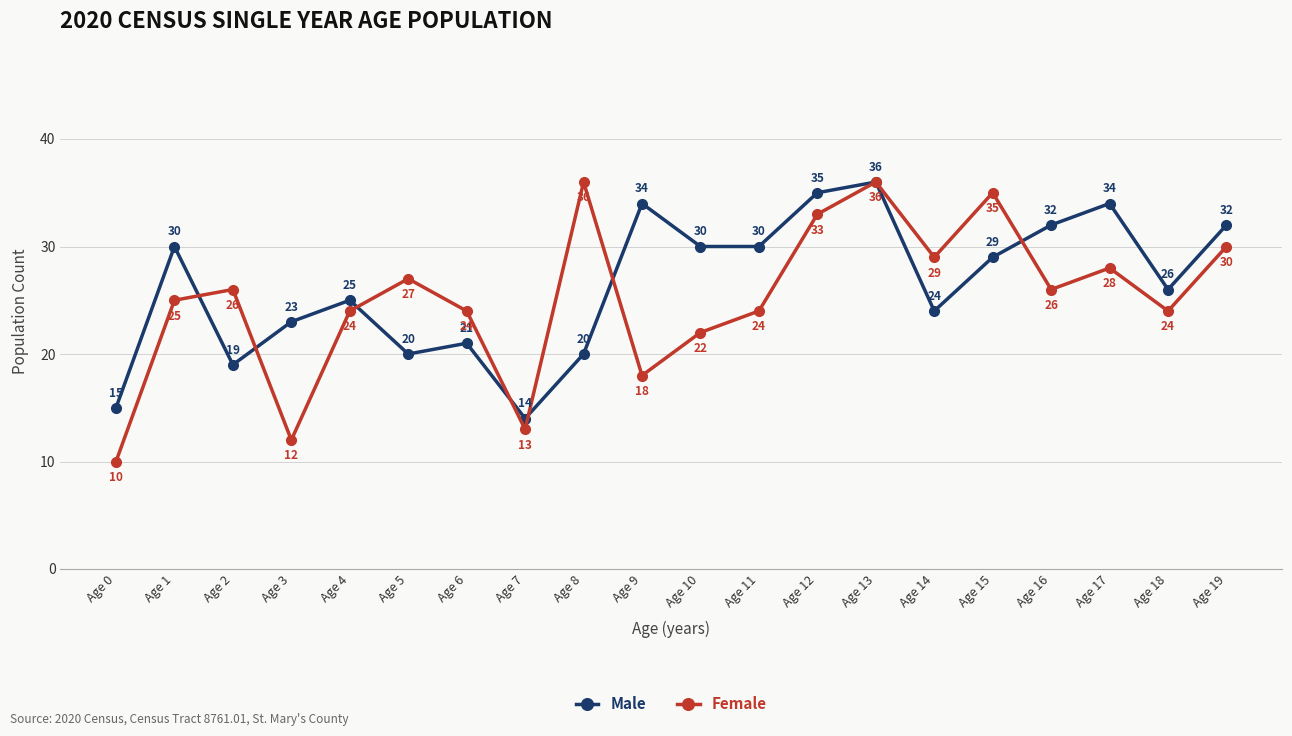

At which label is Male closest to 25?

Age 4